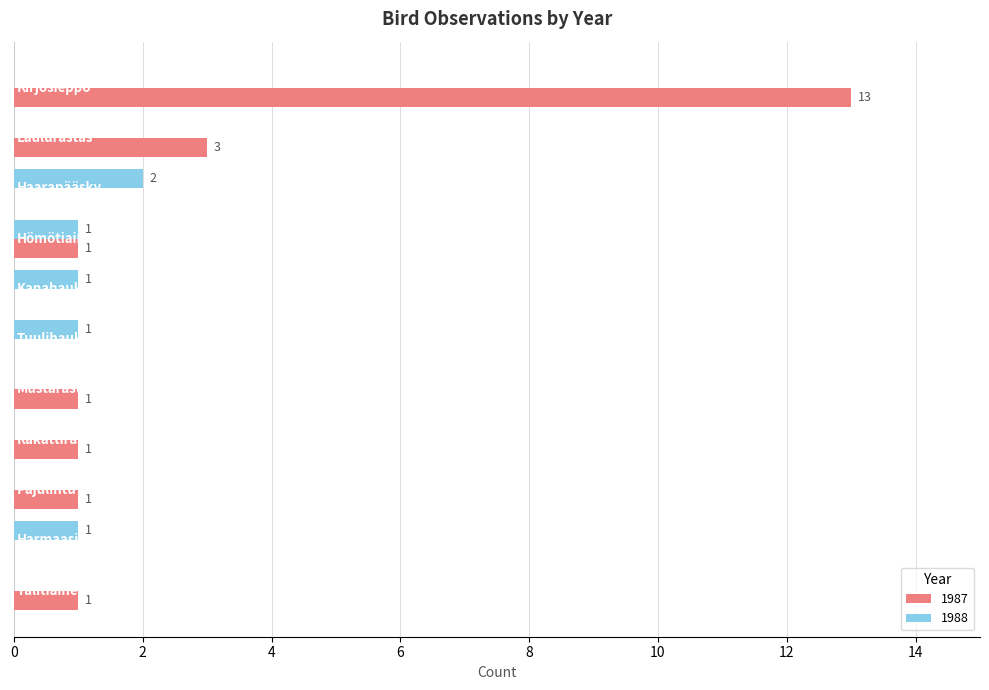

What is the sum of all 1988 values?

6